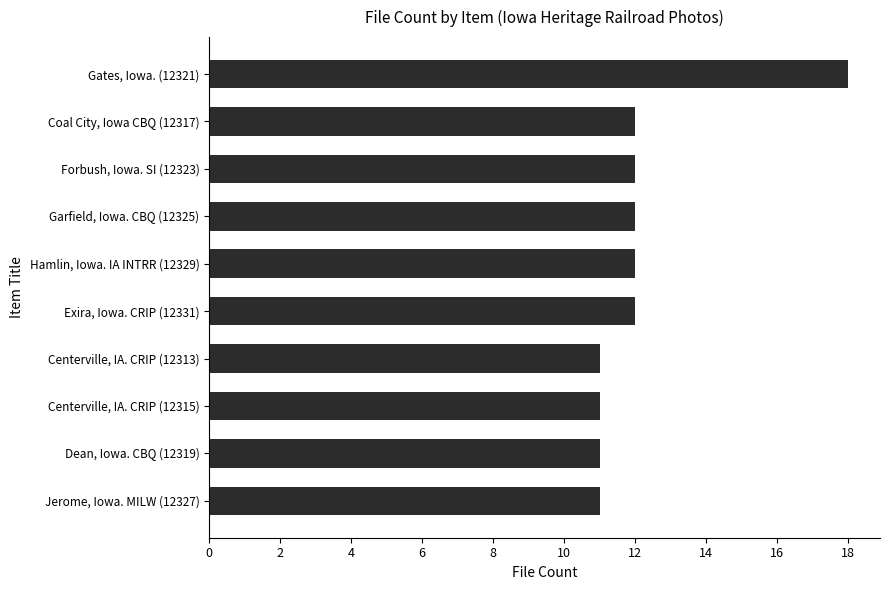

What is the ratio of the value at Hamlin, Iowa. IA INTRR (12329) to the value at Coal City, Iowa CBQ (12317)?

1.0